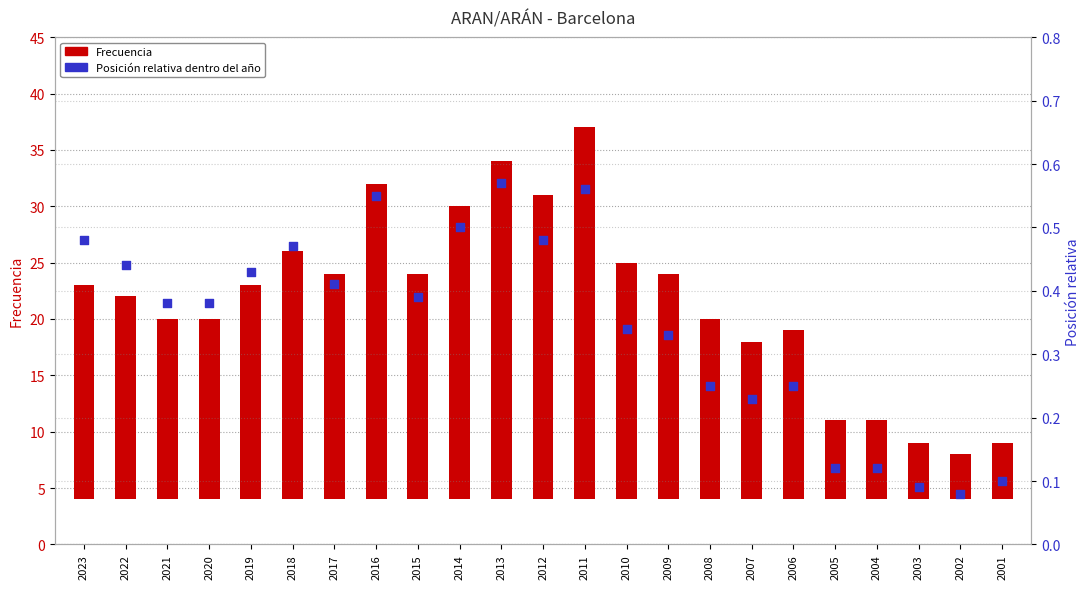

Which series contains the highest Y value?

Frecuencia